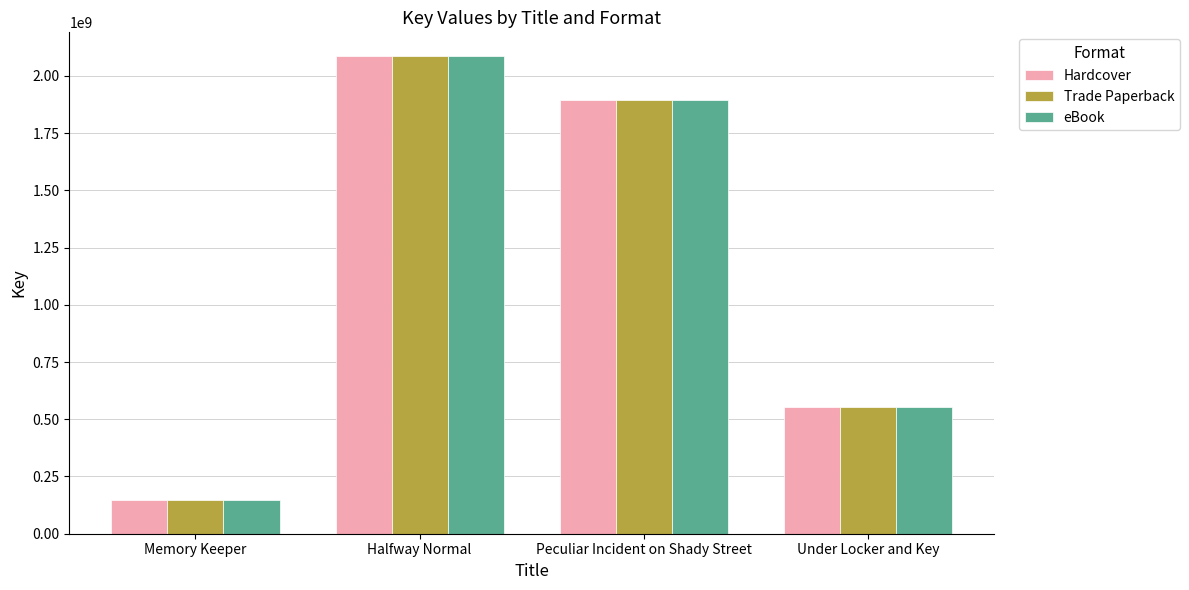

Where does the eBook series first go above 1896397999?

Halfway Normal